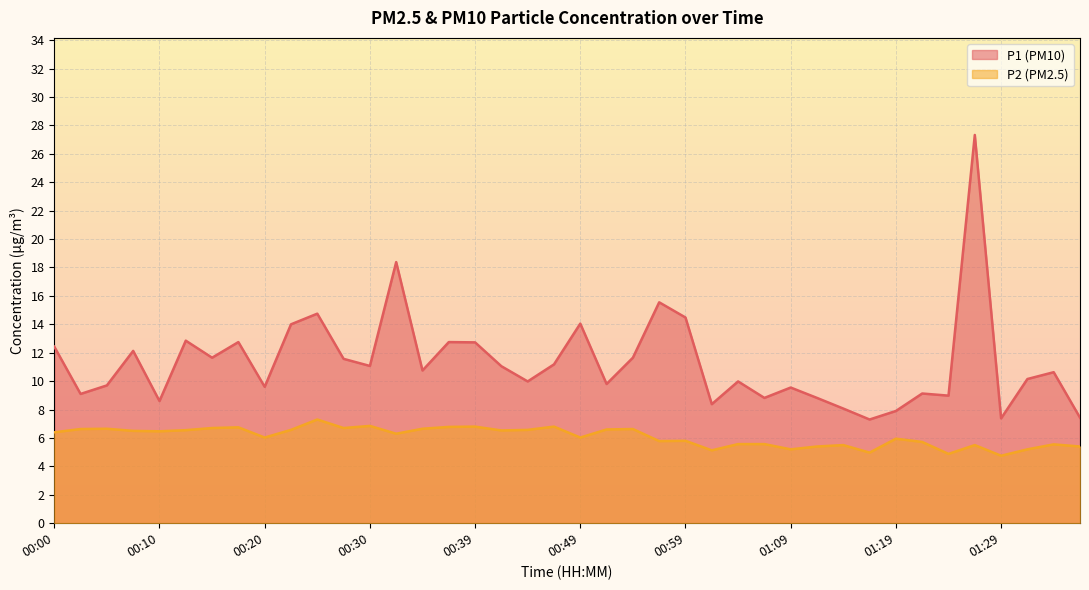

What is the spread (max minus min) of values at 00:10?

2.1